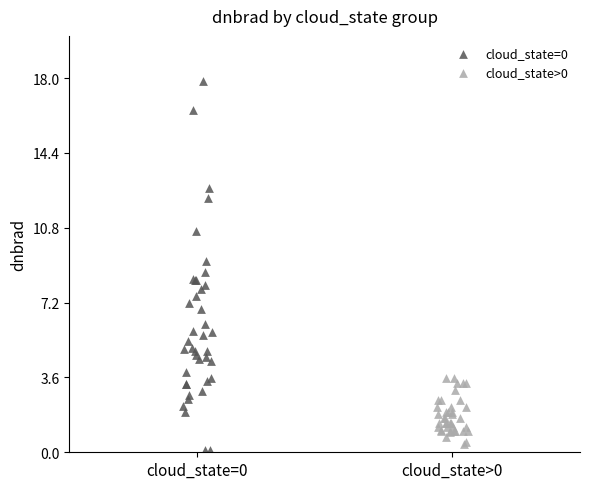

Which series reaches the maximum Y coordinate?

cloud_state=0